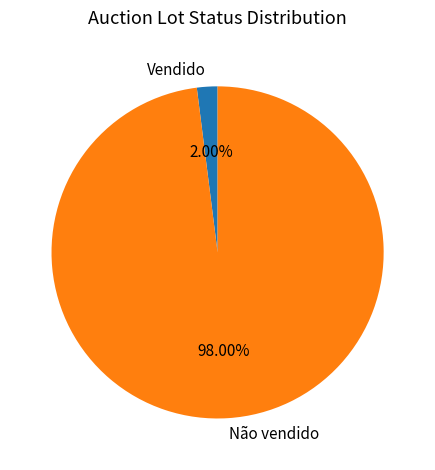

What is the ratio of the value at Não vendido to the value at Vendido?

49.0